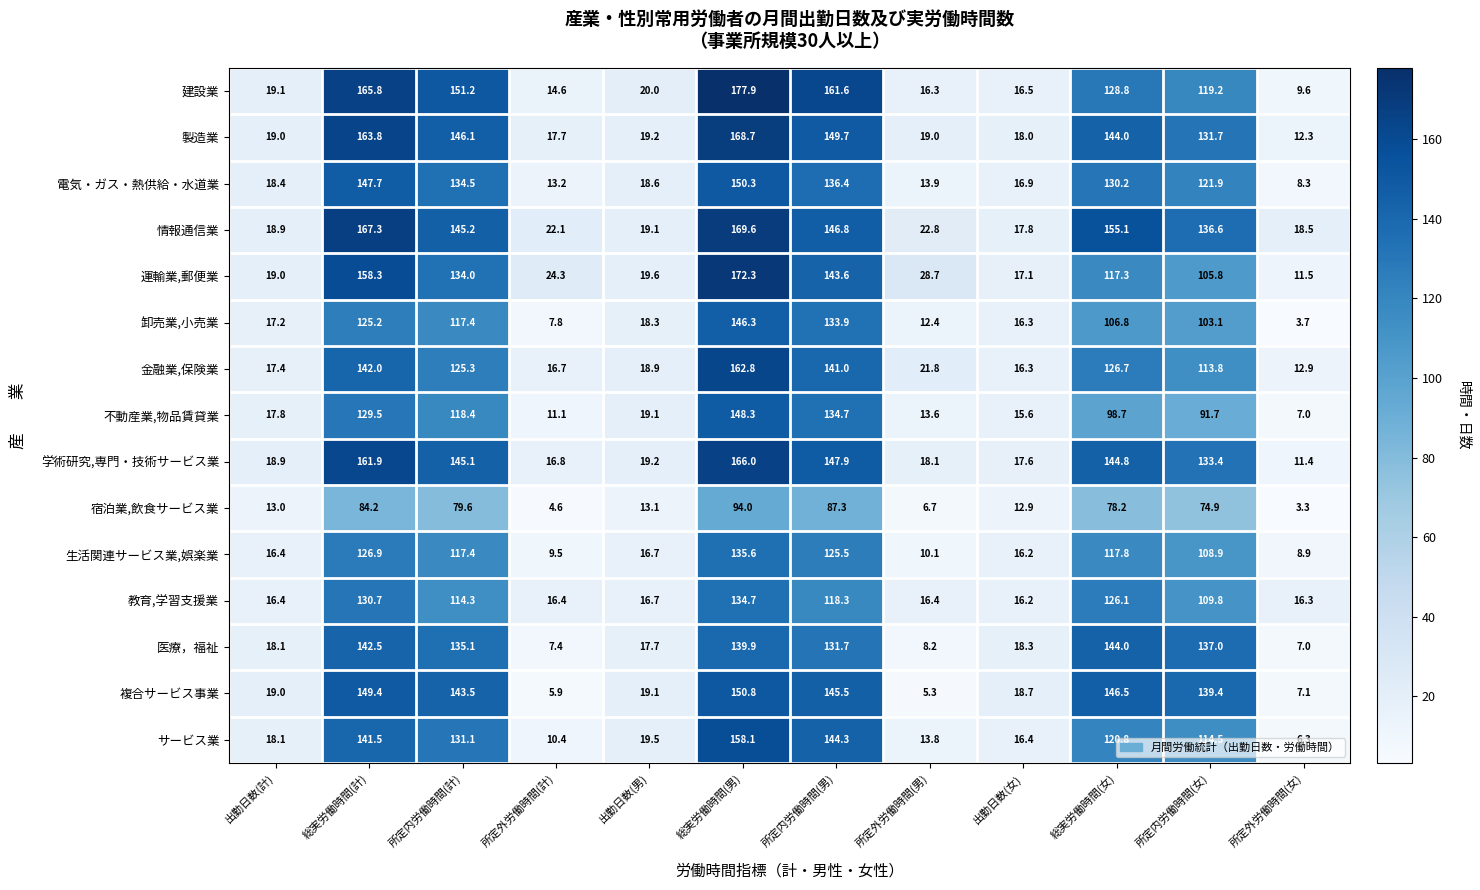

At how many categories does at least one series exceed 42?

6